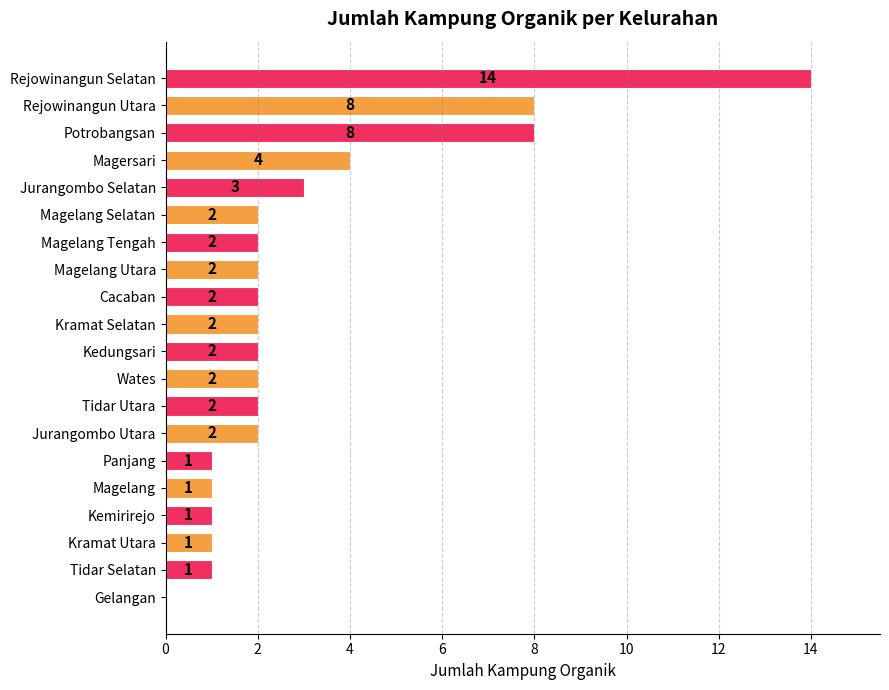

Reading bottom to top, what are all the values shown in this chart?

Gelangan=0	Tidar Selatan=1	Kramat Utara=1	Kemirirejo=1	Magelang=1	Panjang=1	Jurangombo Utara=2	Tidar Utara=2	Wates=2	Kedungsari=2	Kramat Selatan=2	Cacaban=2	Magelang Utara=2	Magelang Tengah=2	Magelang Selatan=2	Jurangombo Selatan=3	Magersari=4	Potrobangsan=8	Rejowinangun Utara=8	Rejowinangun Selatan=14